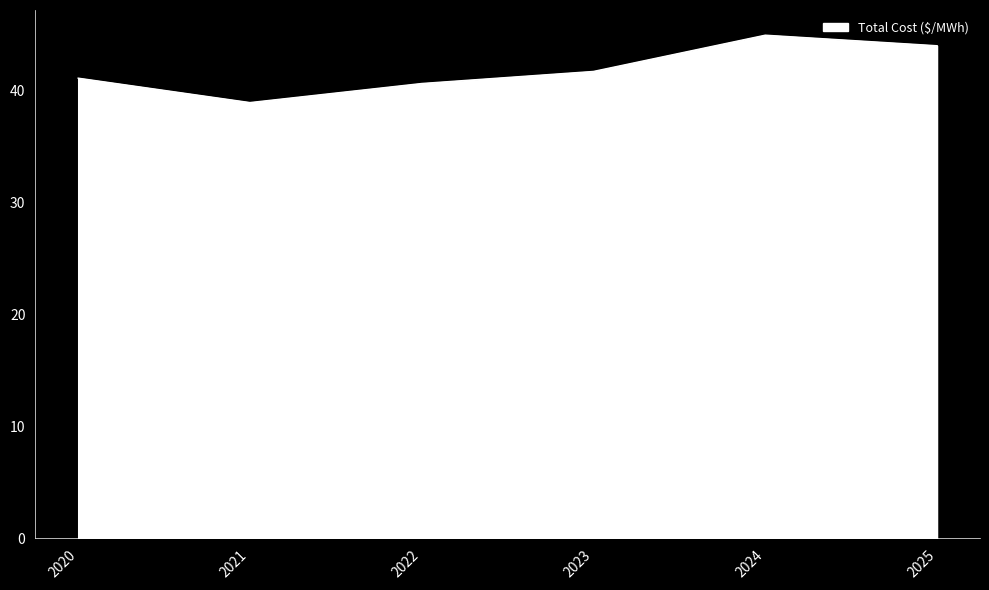

At which category does the data reach its first local peak?

2024